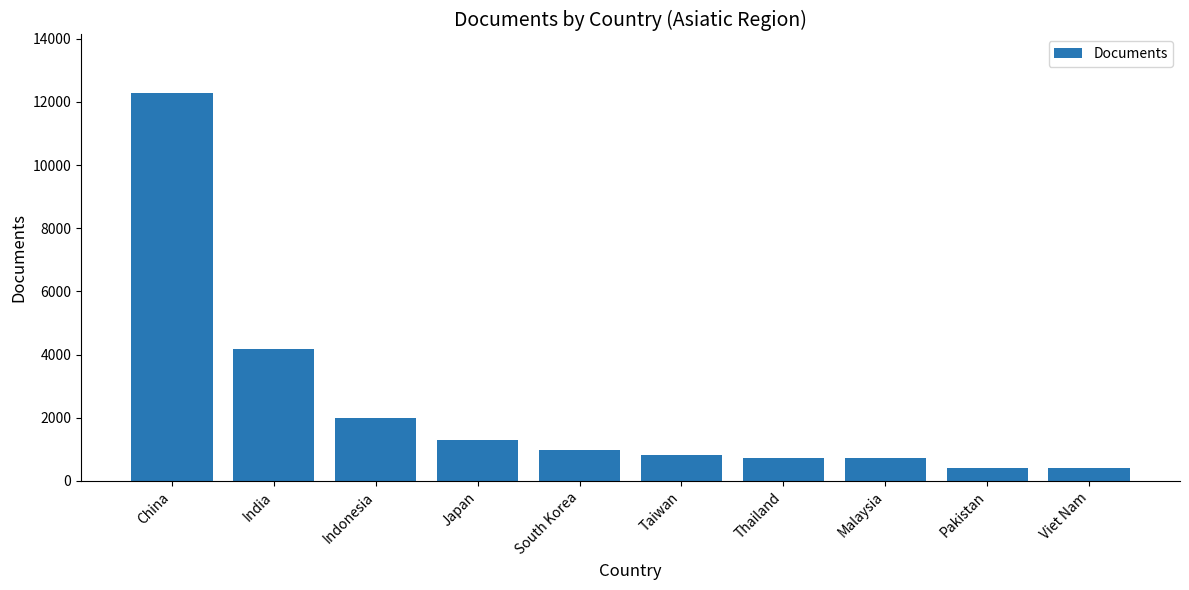

What is the change in value from India to Malaysia?

-3471